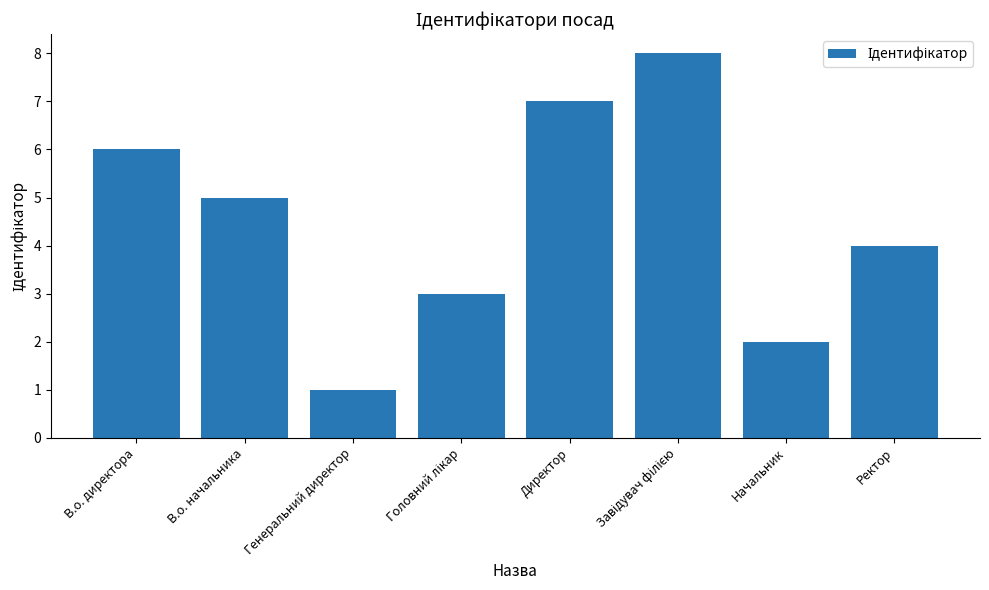

How many data points are less than 5?

4